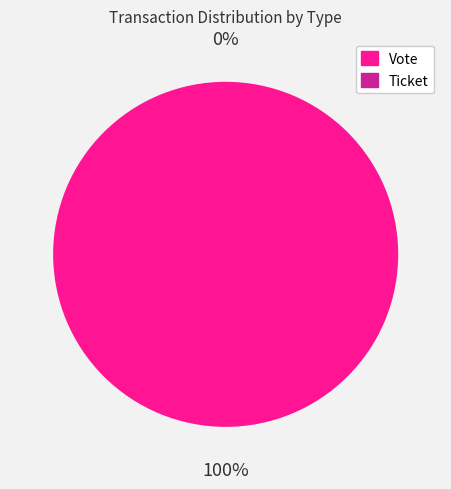

What is the largest slice in the pie chart?

Vote